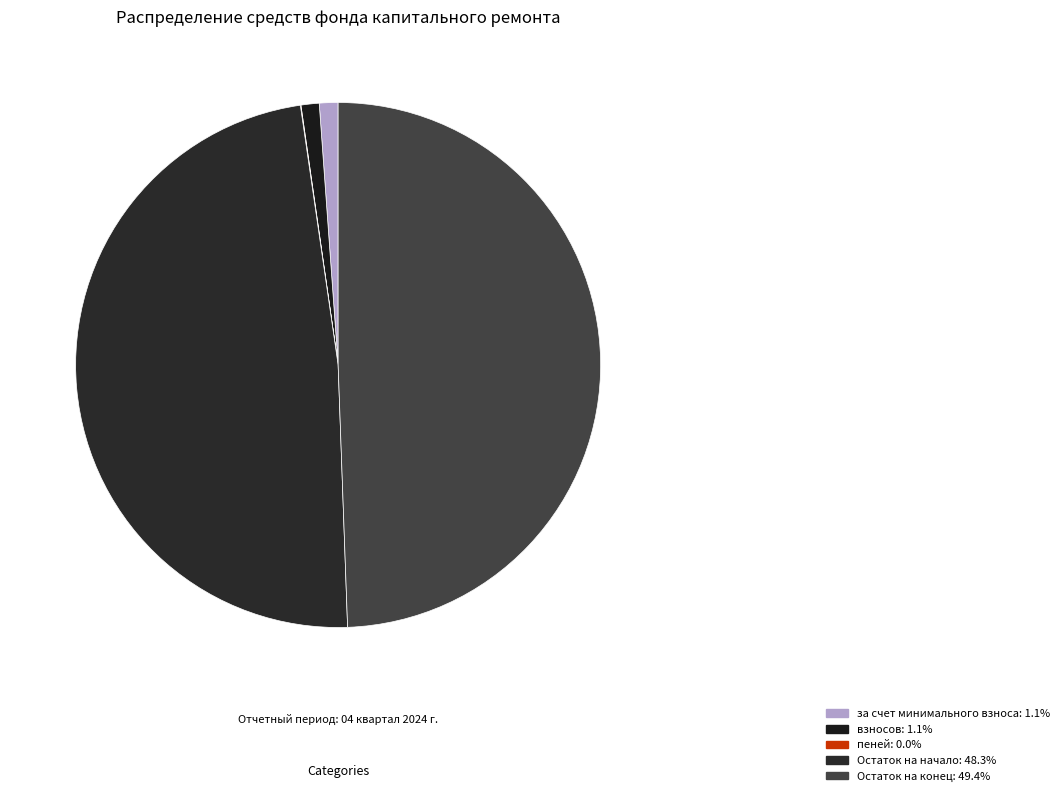

Which slice is the largest?

Остаток на конец